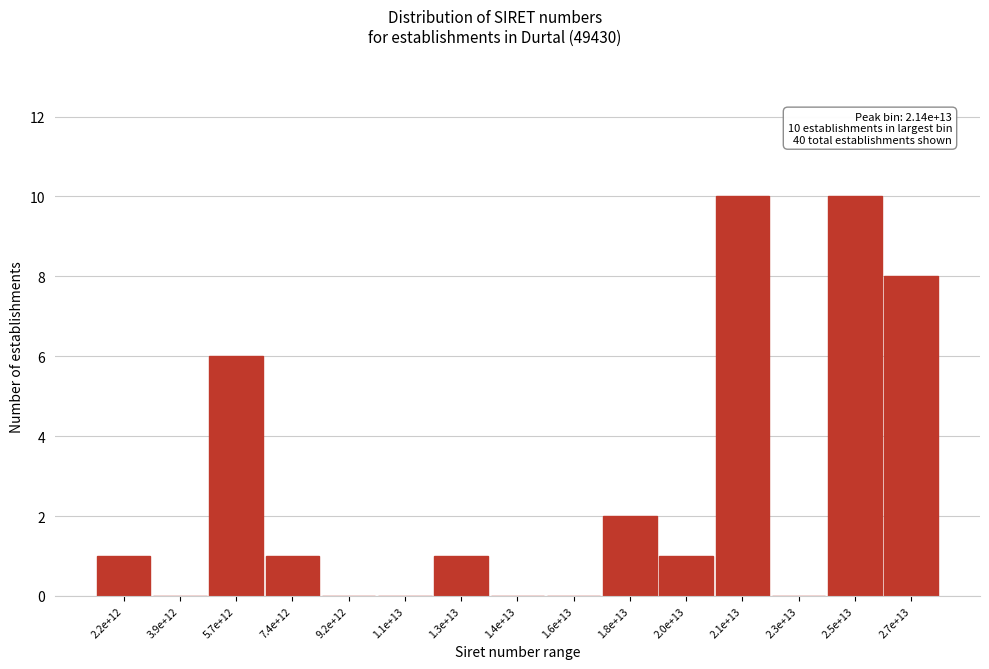

Reading left to right, list all the values displayed in this chart.

2.2e+12=1	3.9e+12=0	5.7e+12=6	7.4e+12=1	9.2e+12=0	1.1e+13=0	1.3e+13=1	1.4e+13=0	1.6e+13=0	1.8e+13=2	2.0e+13=1	2.1e+13=10	2.3e+13=0	2.5e+13=10	2.7e+13=8